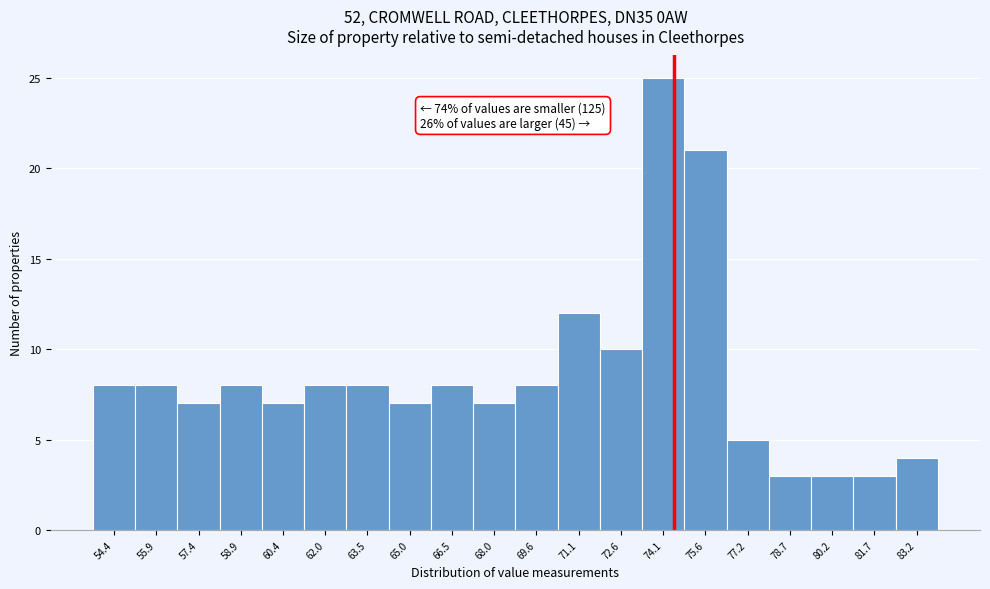

Over which range of the x-axis is the bar tallest?

73.36 to 74.88